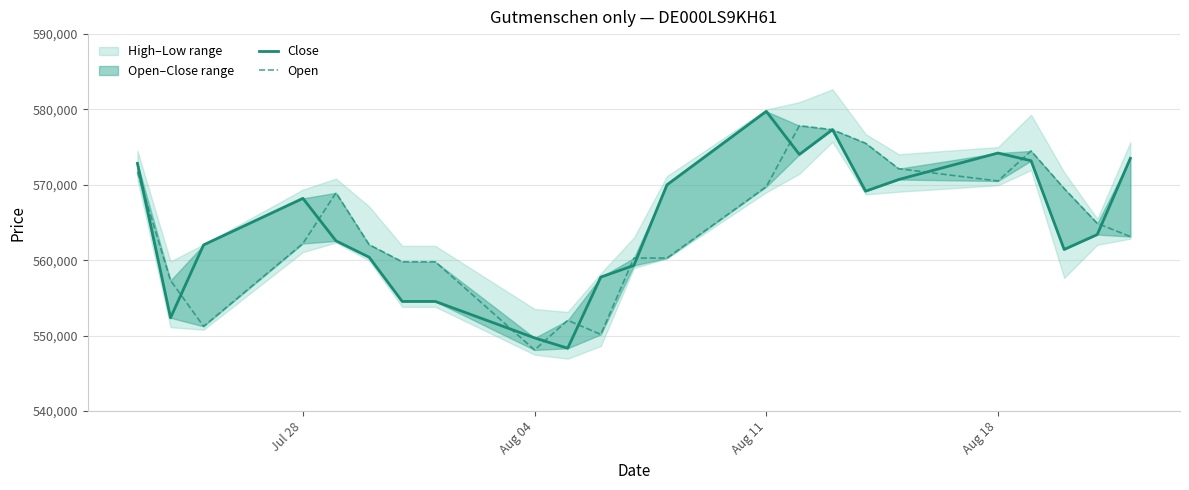

What is the difference between the maximum and minimum values in the Close series?

31426